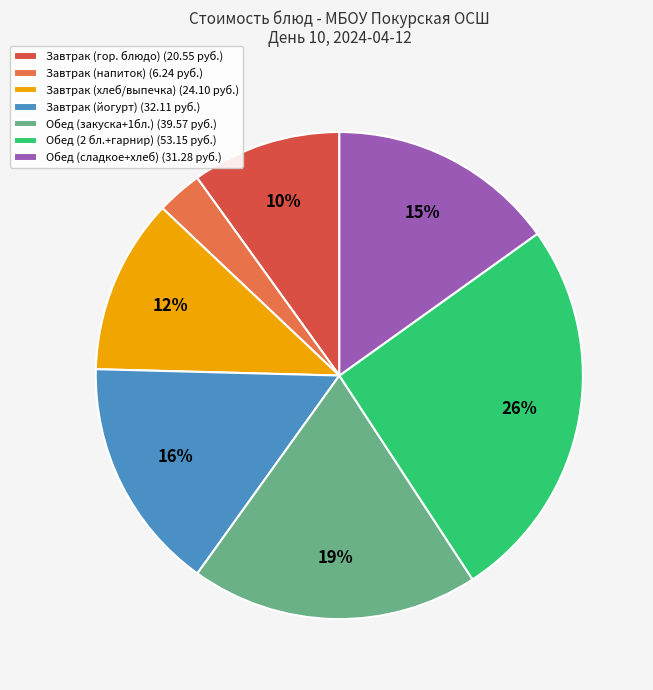

How many segments does this pie chart have?

7